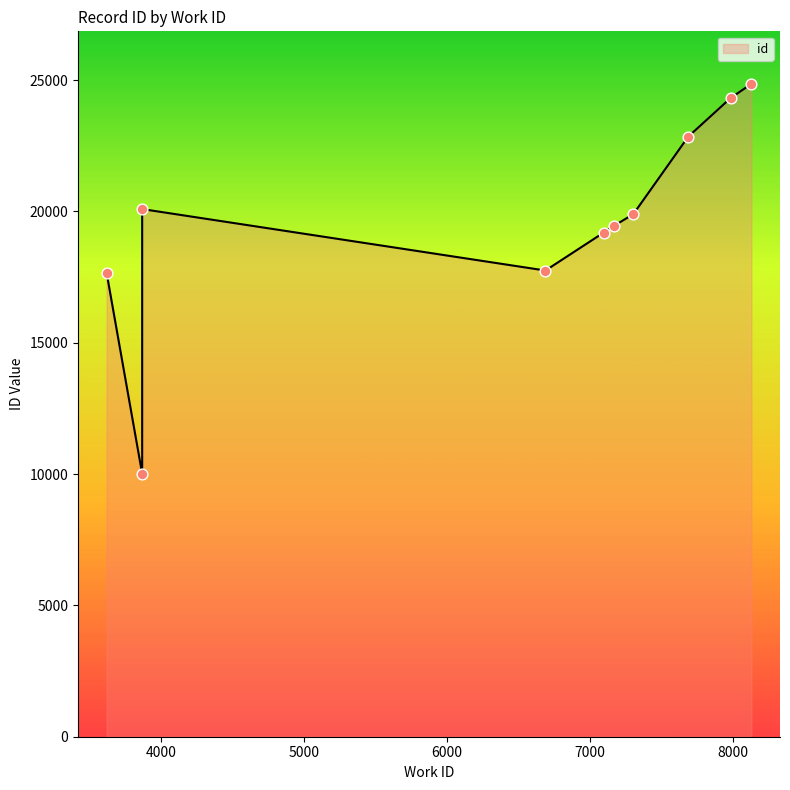

What is the ratio of the value at 3866 to the value at 7168?

0.5